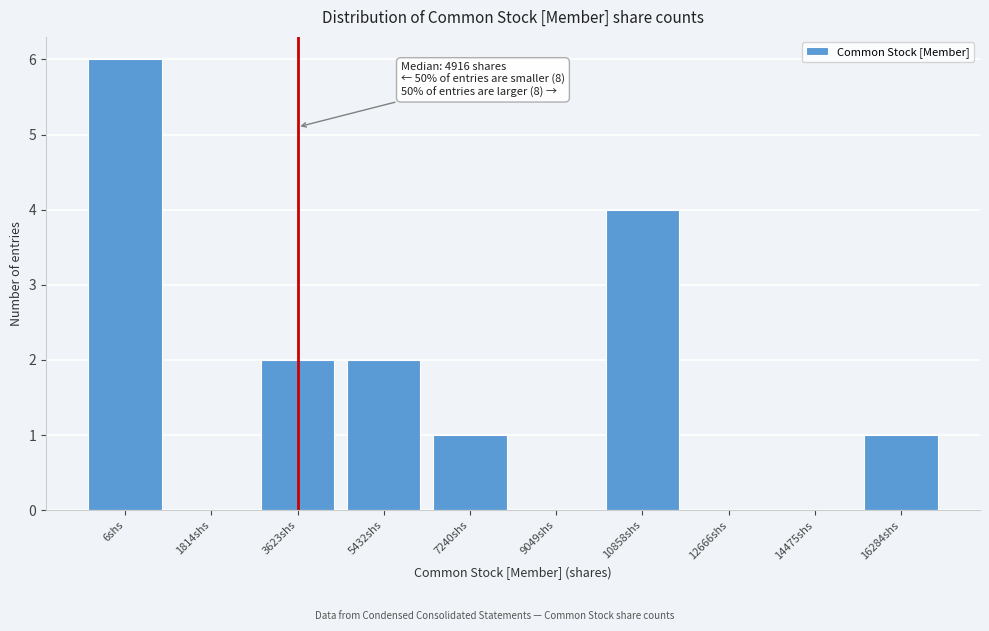

Reading left to right, extract all data points from this chart.

6shs=6	1814shs=0	3623shs=2	5432shs=2	7240shs=1	9049shs=0	10858shs=4	12666shs=0	14475shs=0	16284shs=1